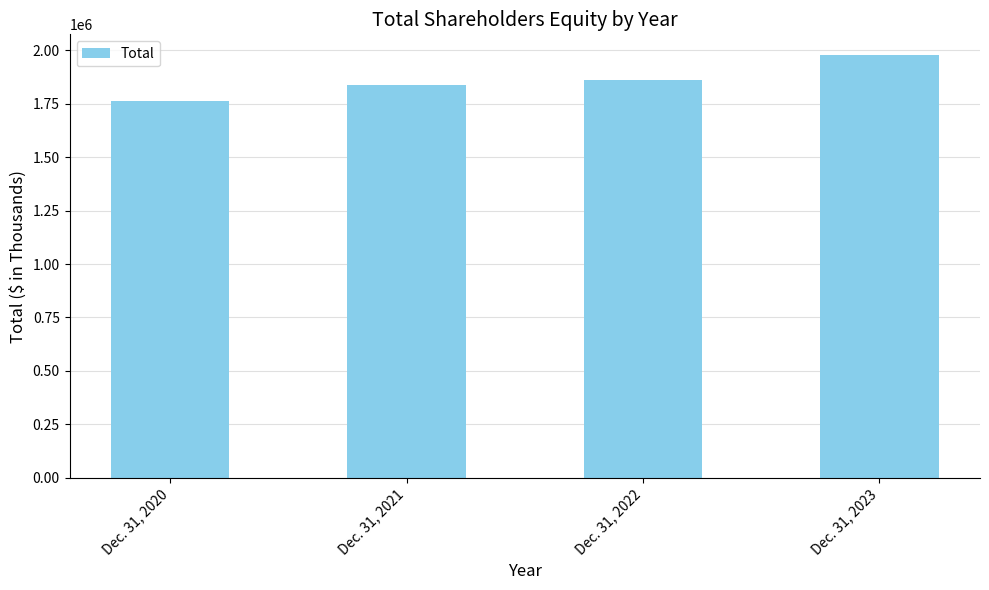

What is the minimum value shown in the chart?

1761321